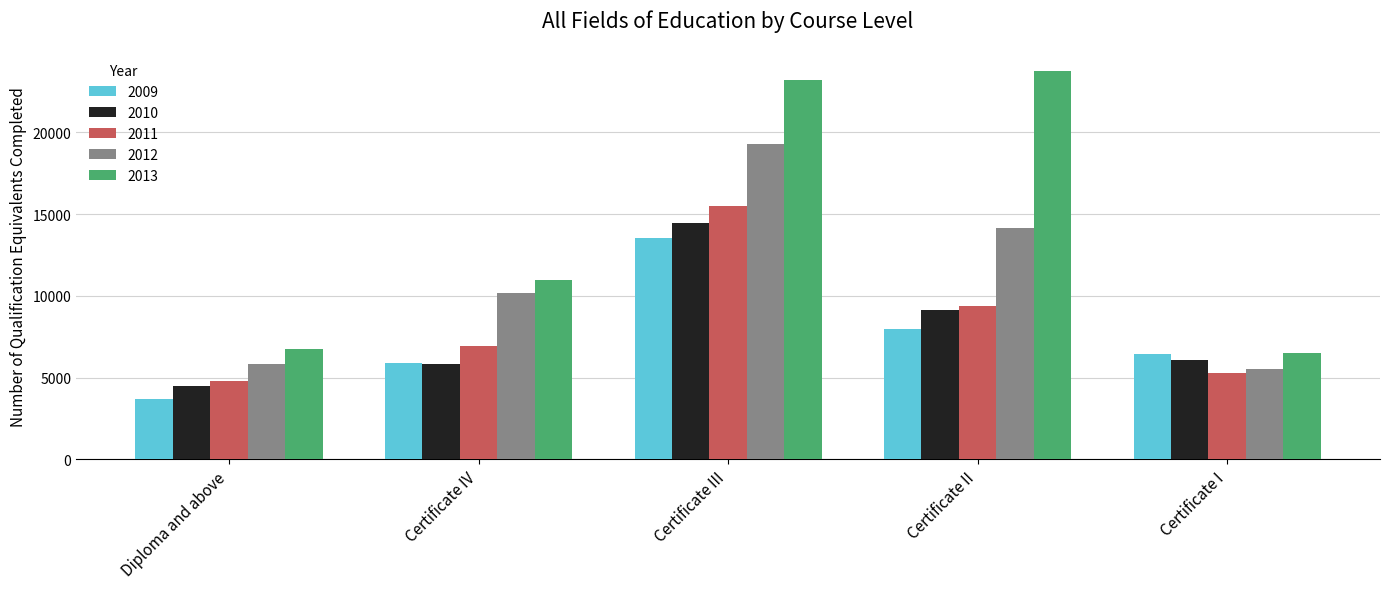

At which category is the sum across all series the highest?

Certificate III